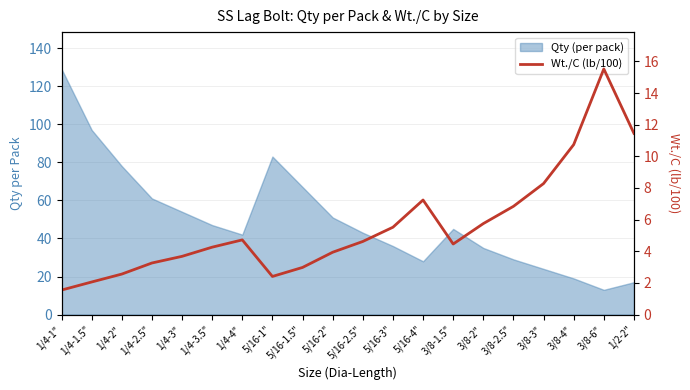

How many lines are shown in the chart?

1